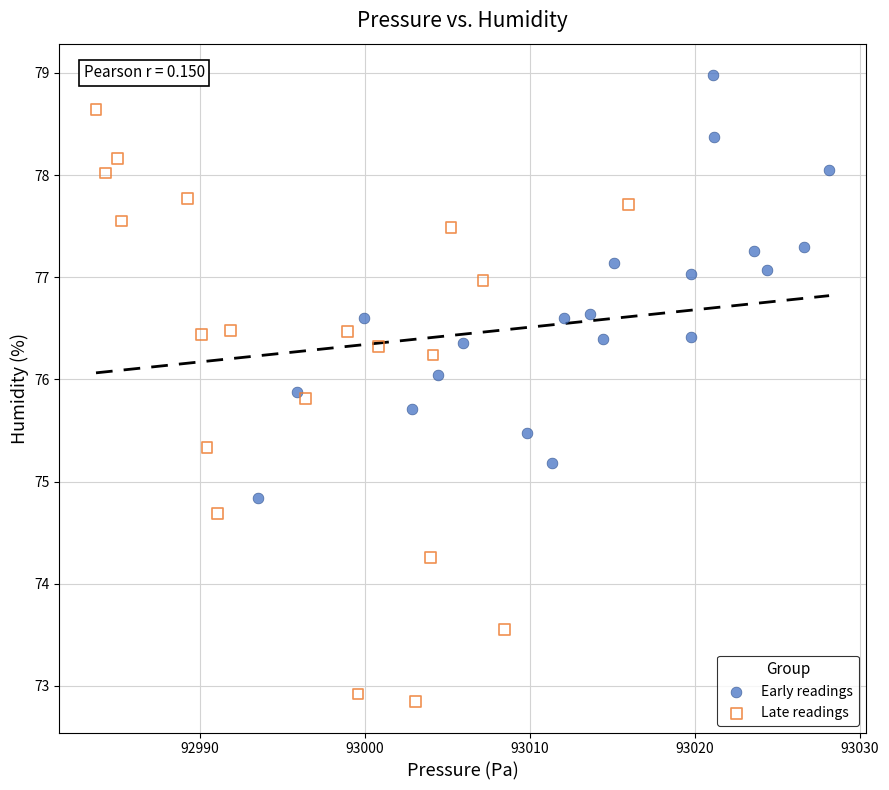

Which series has the largest Y range (max minus min)?

Late readings